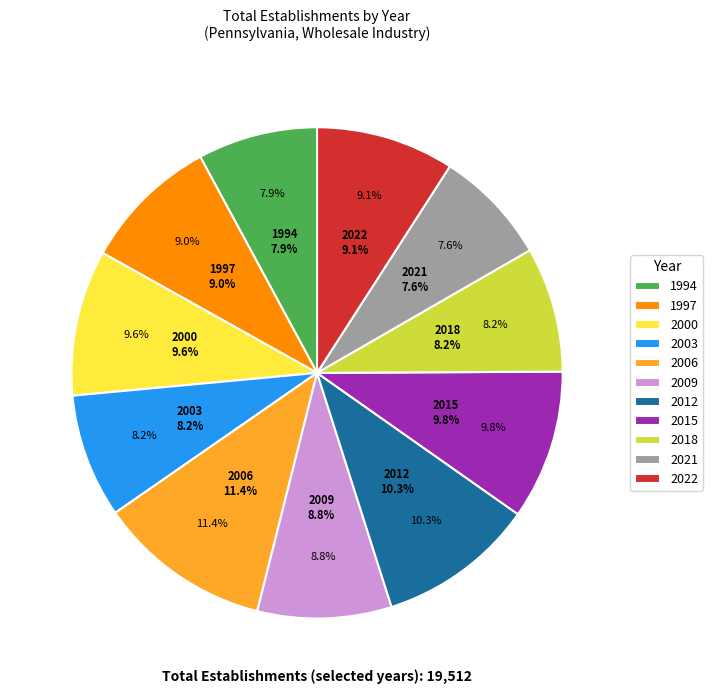

What is the total percentage of 2006 and 2003?

19.6%